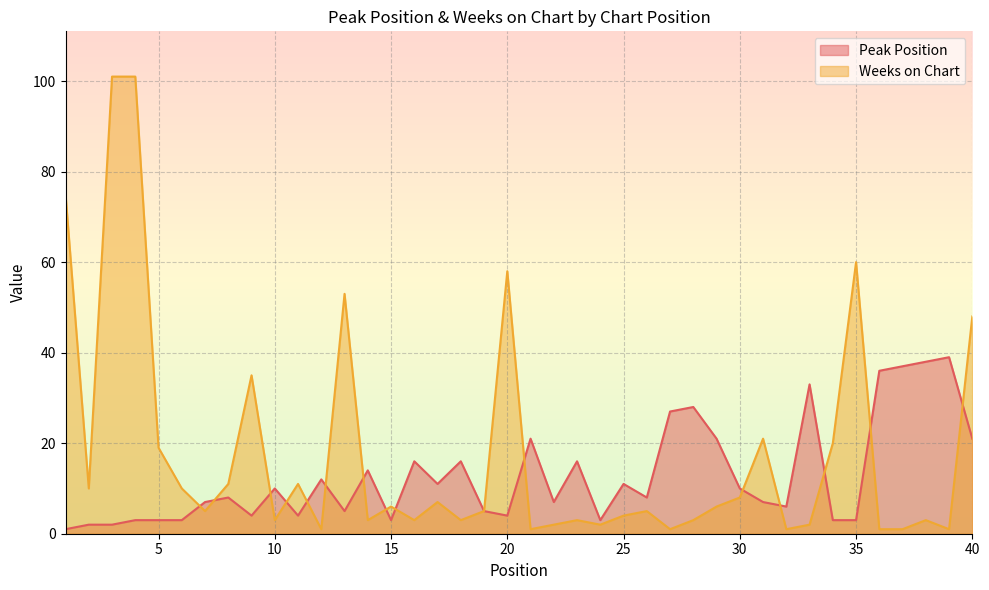

Where is the first local maximum for Weeks on Chart?

9